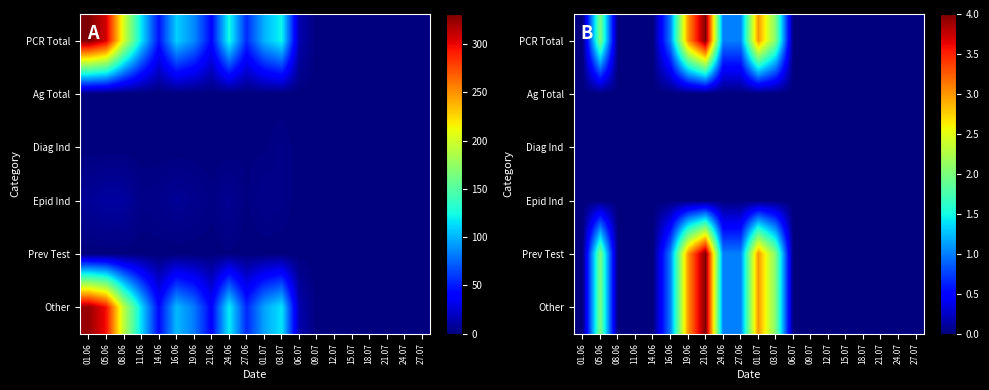

At which label is PCR Total closest to 2?

05.06